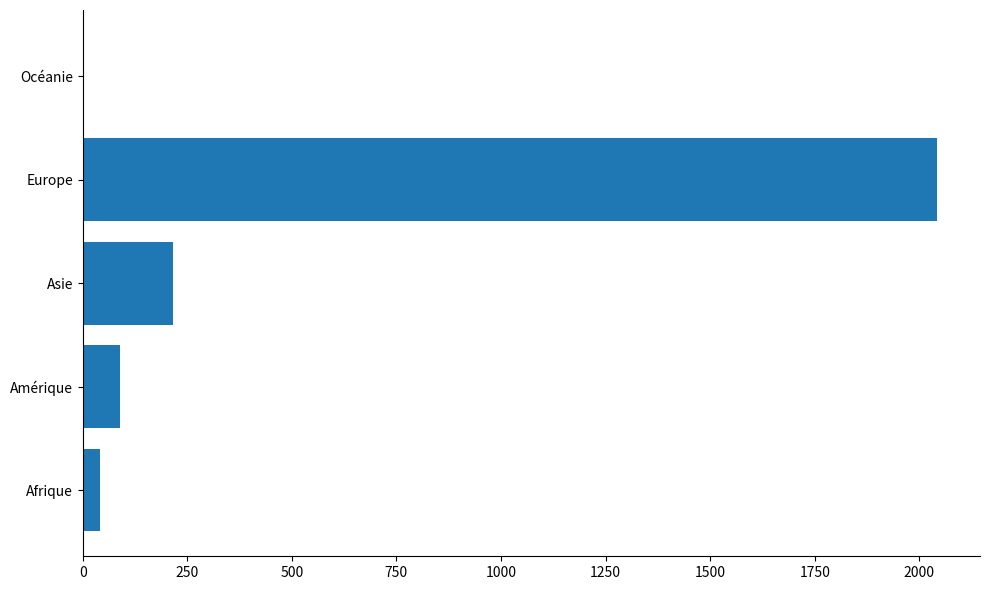

What is the sum of all values?

2392